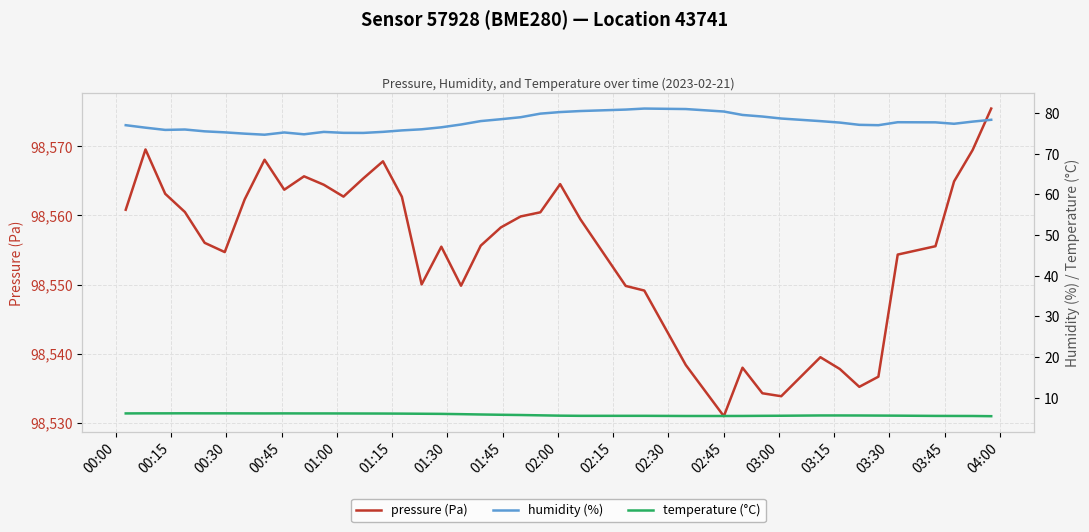

What is the highest value of the pressure (Pa) series?

98575.5